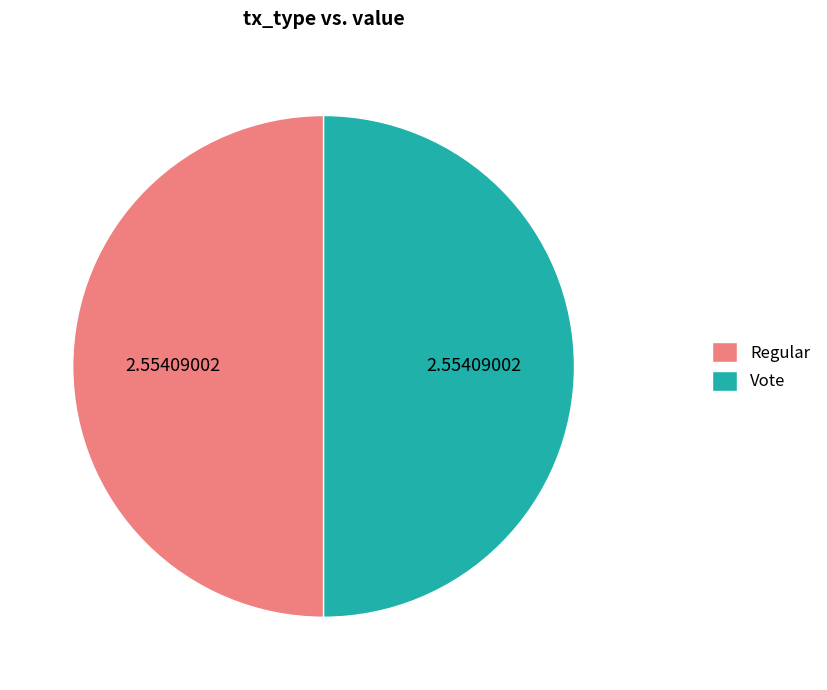

Do Vote and Regular together represent more than half of the pie?

Yes